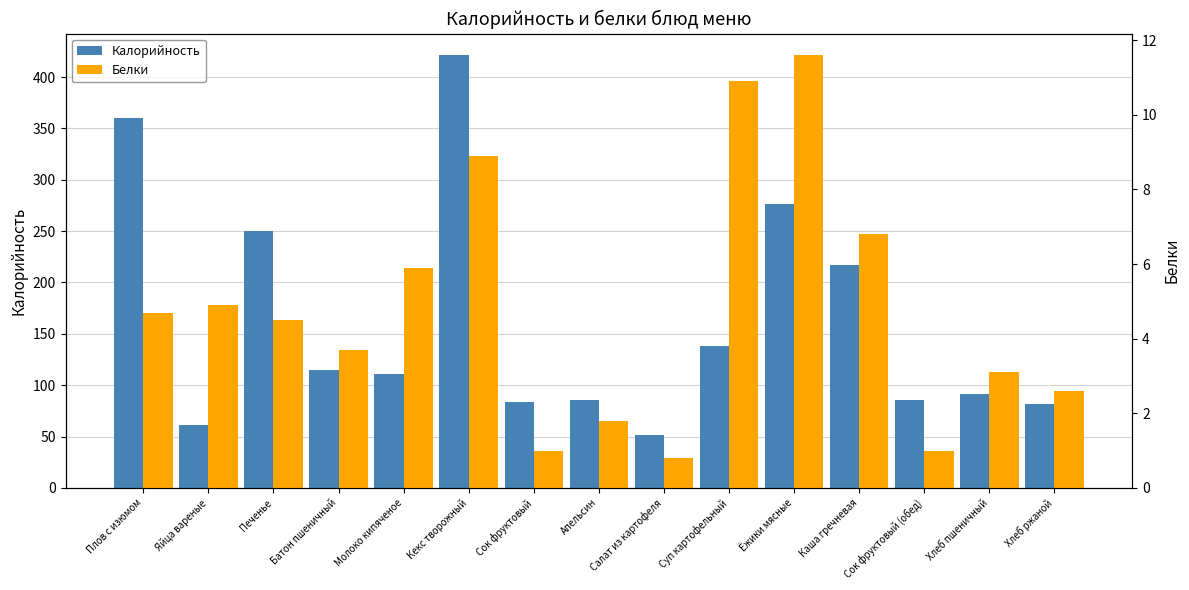

What is the maximum value shown in the chart?

421.3